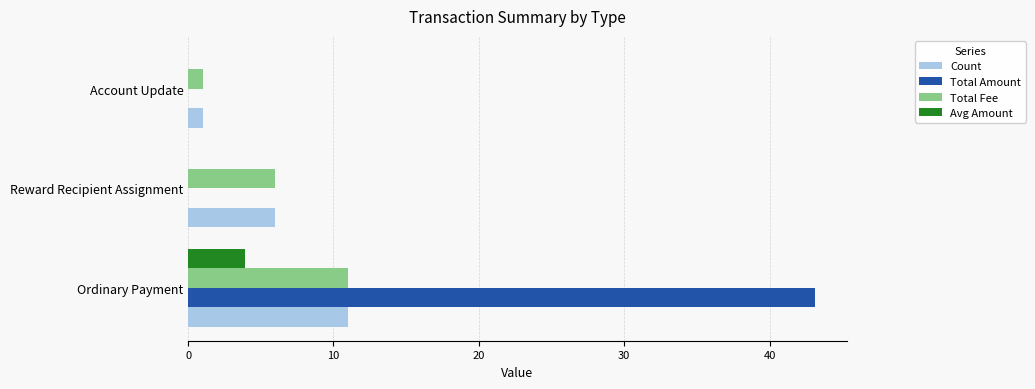

Is the value of Avg Amount at Ordinary Payment greater than the value of Total Fee at Account Update?

Yes